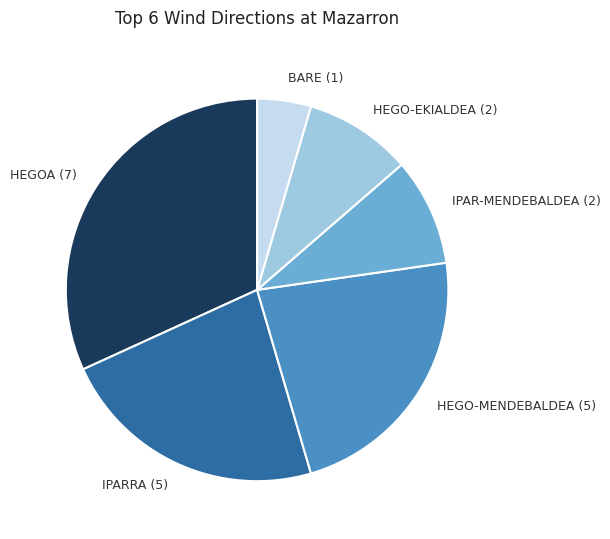

Does any single category account for the majority?

No